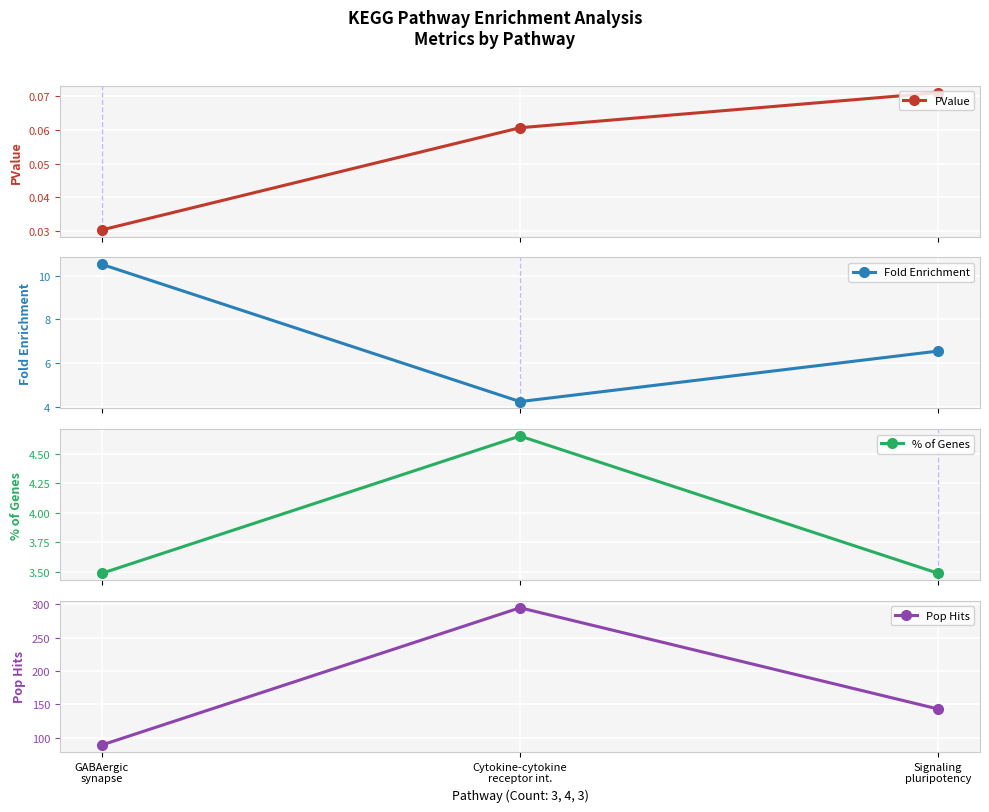

Is it true that PValue equals 0.0 at GABAergic
synapse?

False